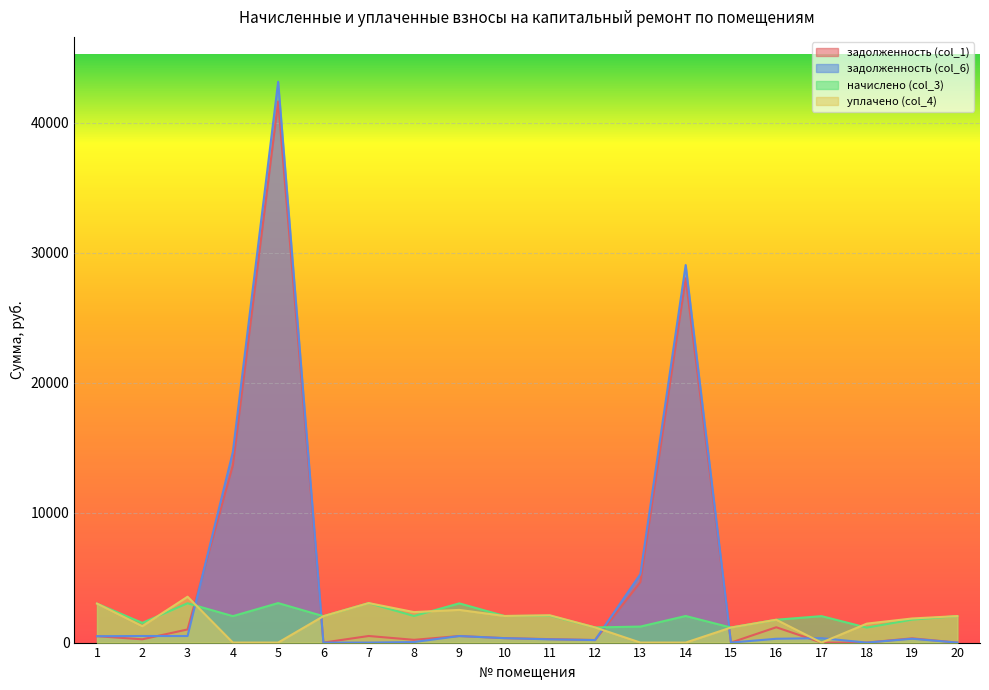

At how many categories does at least one series exceed 41101?

1